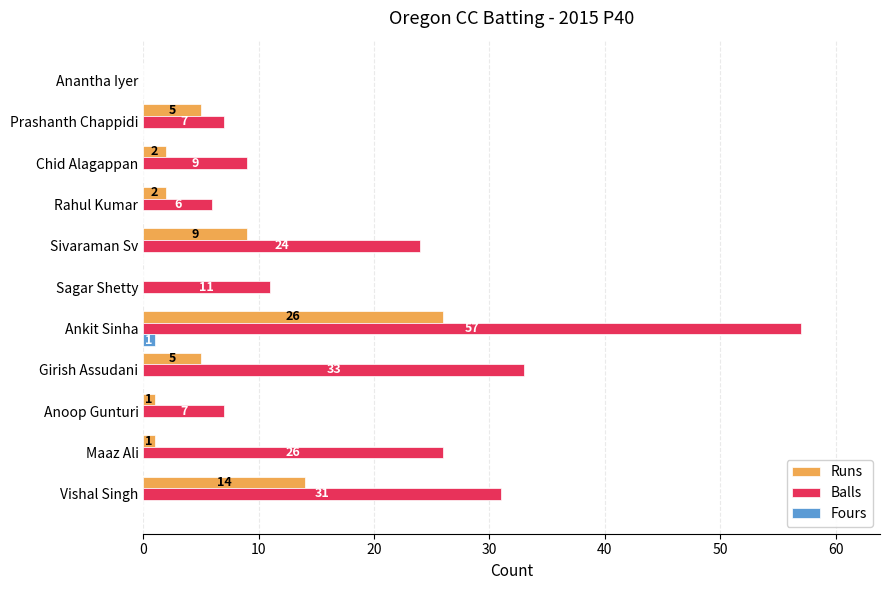

What are all the series names shown in the legend?

Runs, Balls, Fours